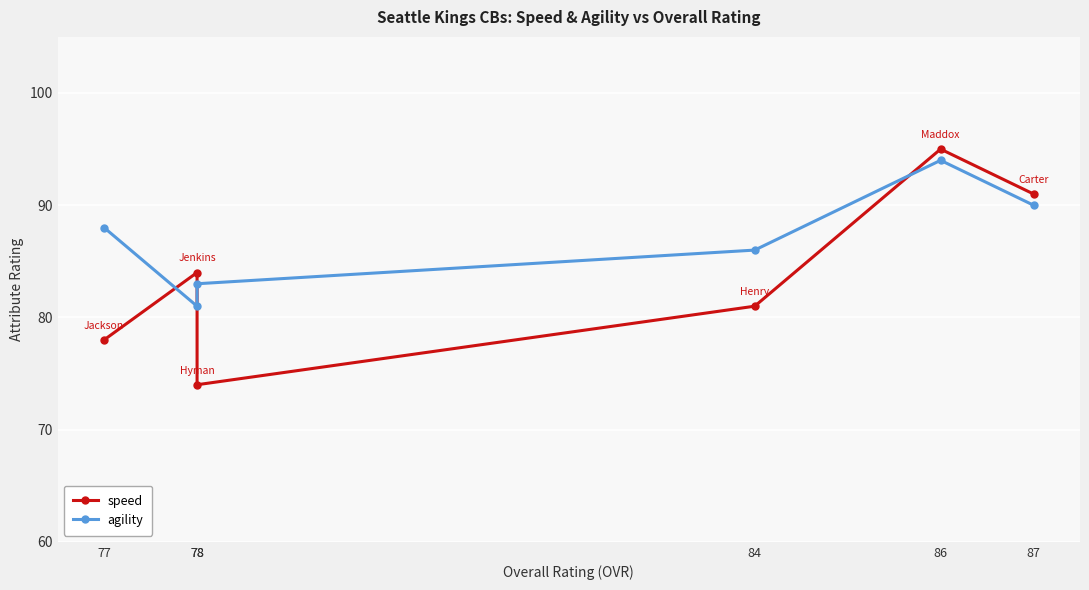

Which series has the largest total across all categories?

agility